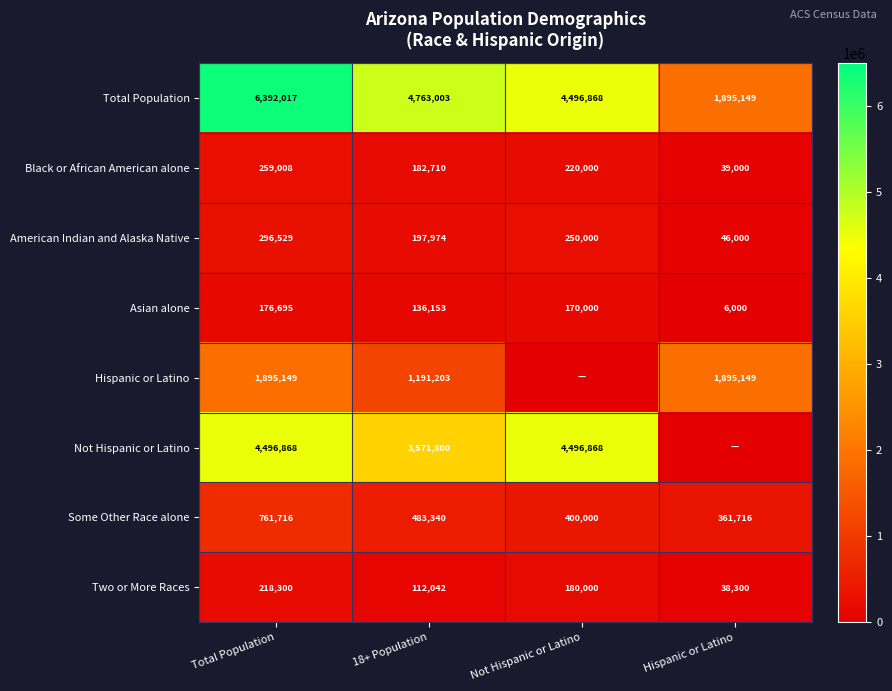

The Not Hispanic or Latino series shows 4694221 at 18+ Population. True or false?

False